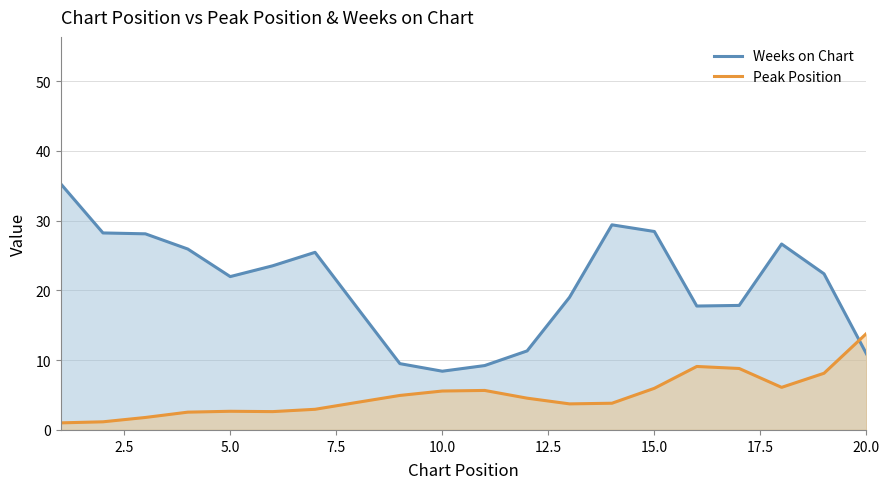

What is the difference between the maximum and minimum values in the Weeks on Chart series?

26.9